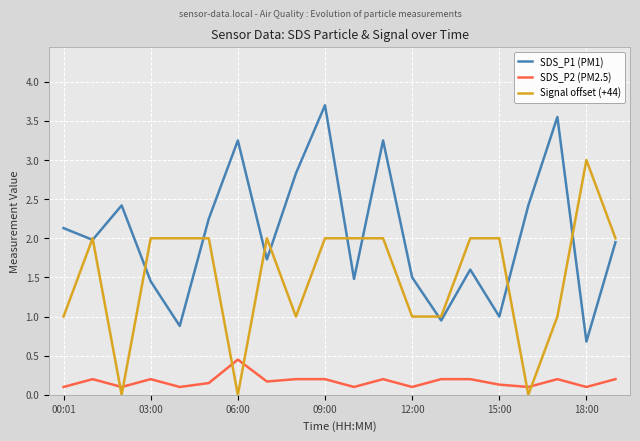

Which series has the largest total across all categories?

SDS_P1 (PM1)